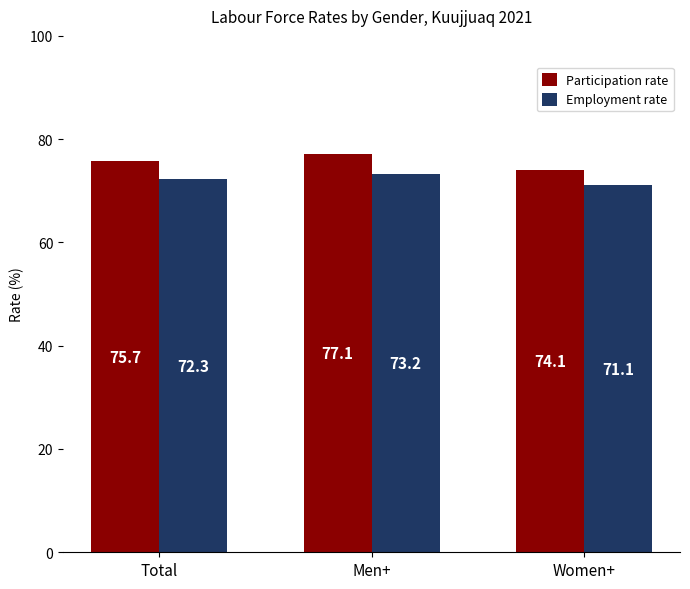

What position from the left is Men+?

2